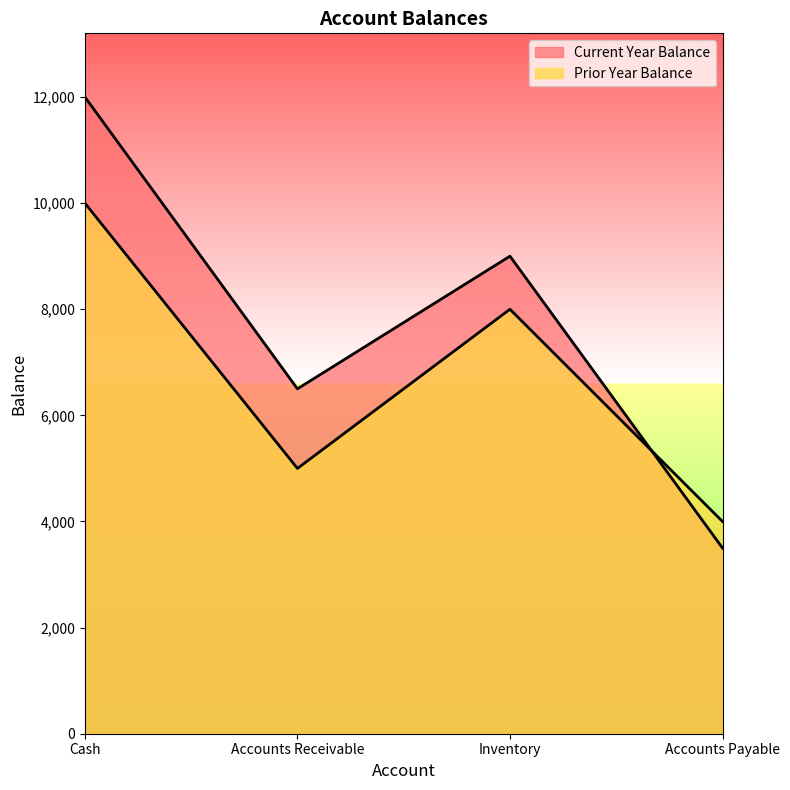

What is the difference between the second highest and second lowest values in the Prior Year Balance series?

3000